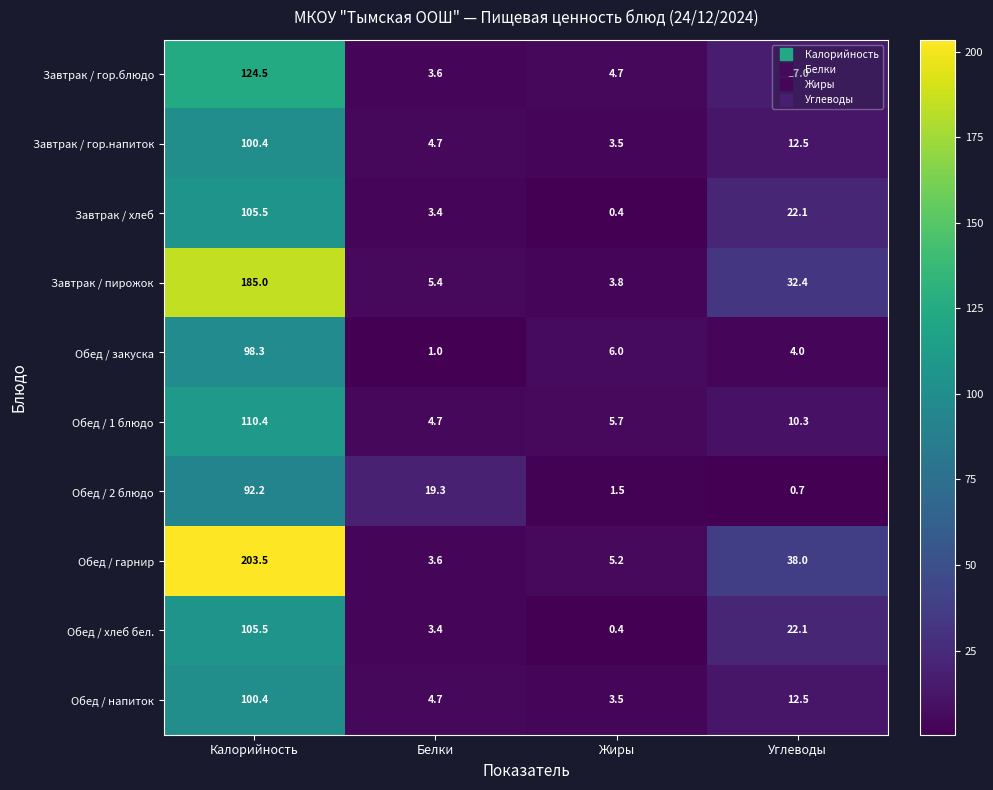

The value of Обед / напиток at Углеводы is 12.5. True or false?

True